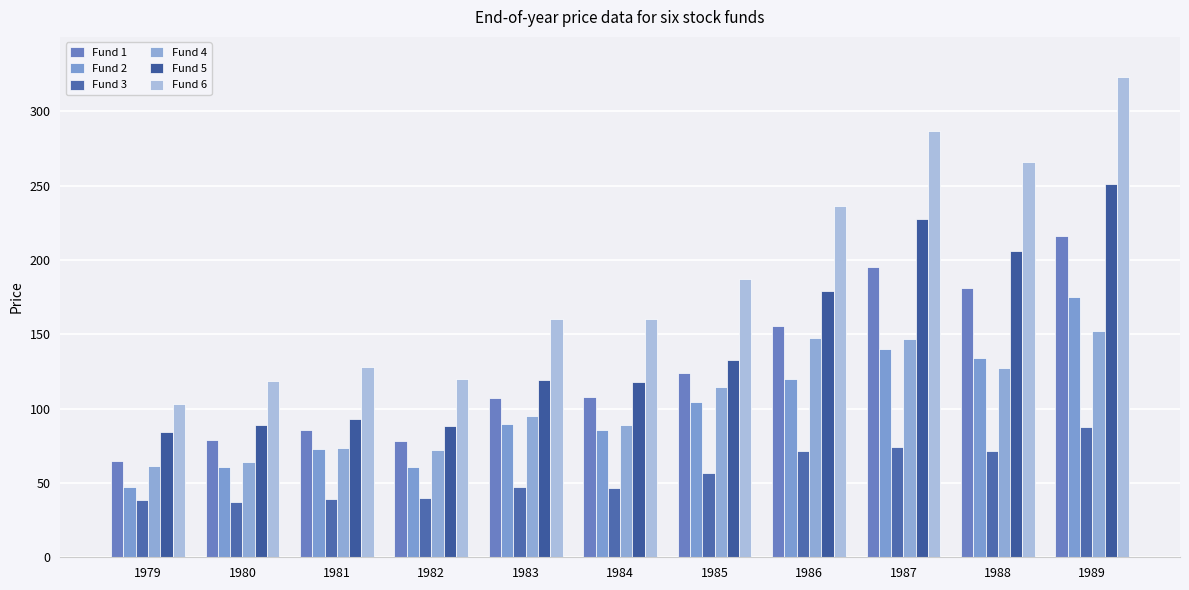

What is the difference between the maximum and minimum values in the Fund 4 series?

90.5